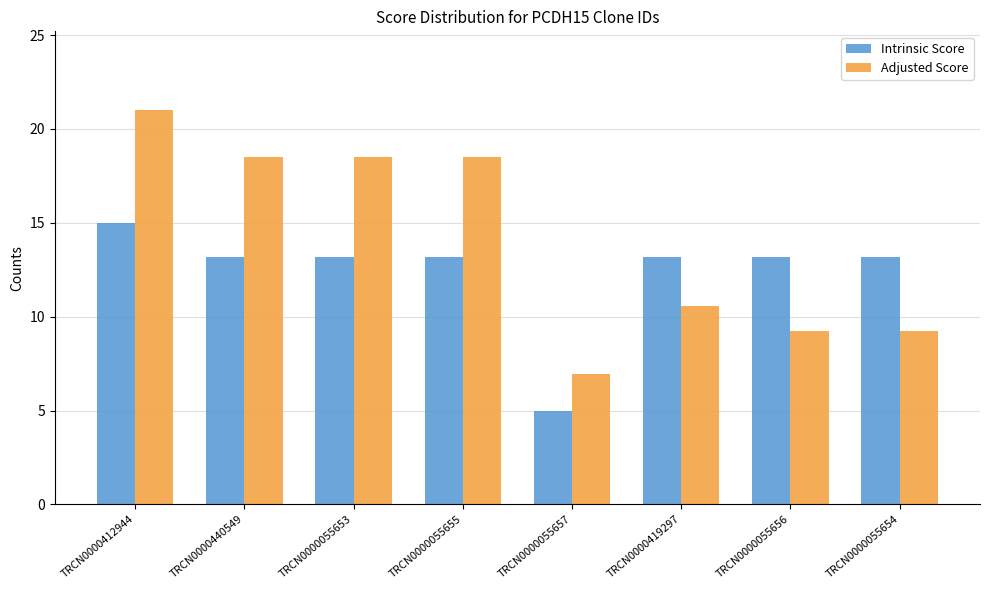

What is the average value of the Adjusted Score series?

14.1